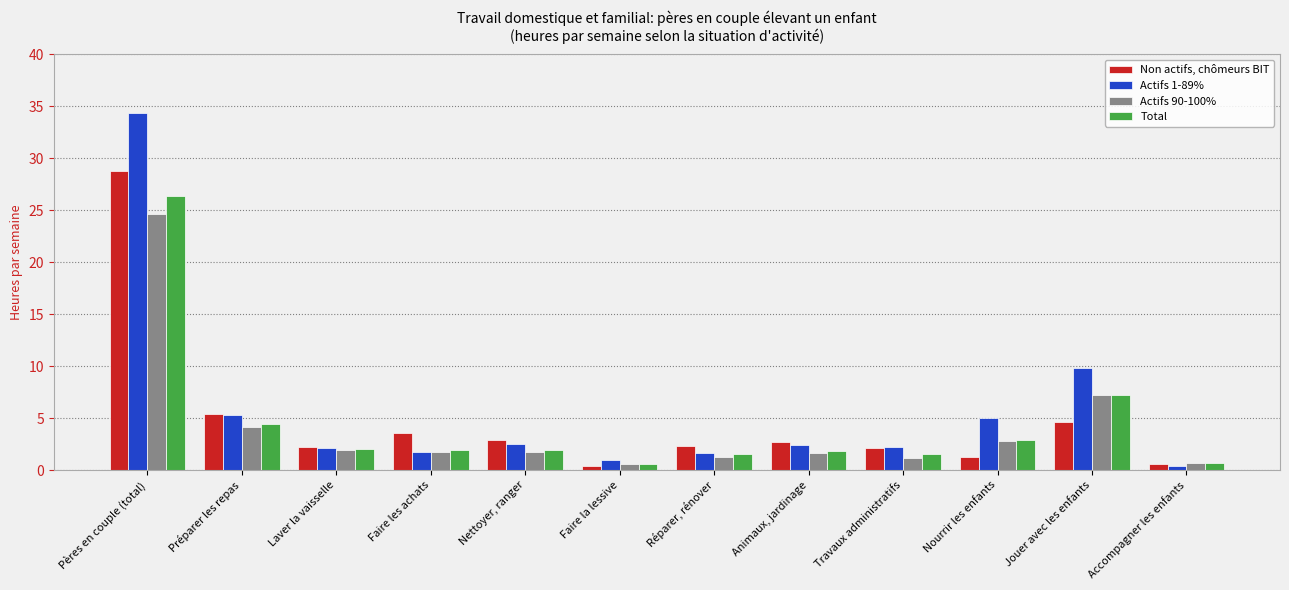

What is the difference between the highest and lowest values at Jouer avec les enfants?

5.2